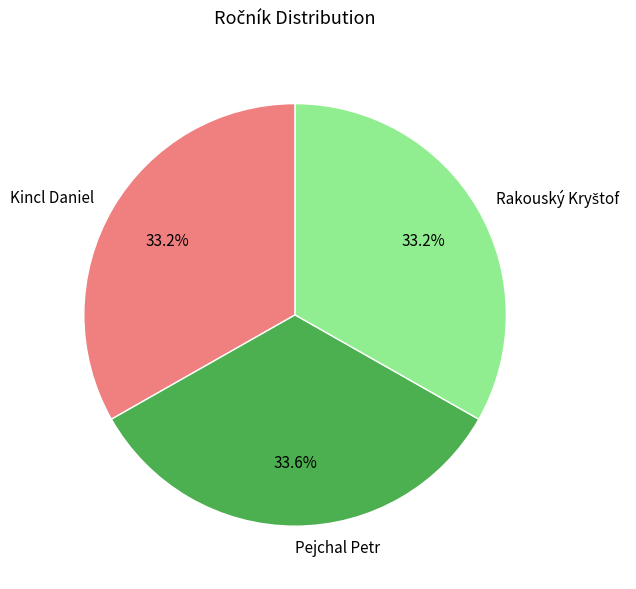

To the nearest percent, what portion does Pejchal Petr represent?

34%